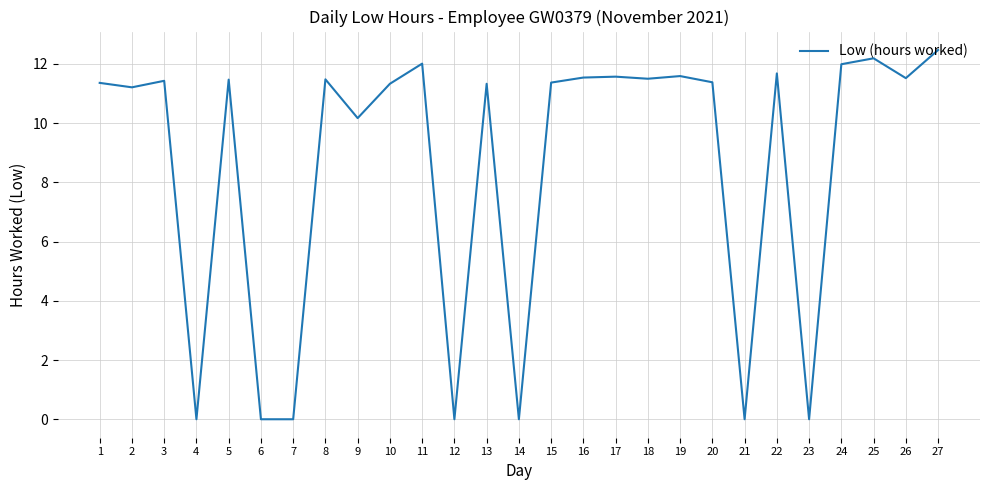

What is the sum of the values at 11 and 10?

23.3